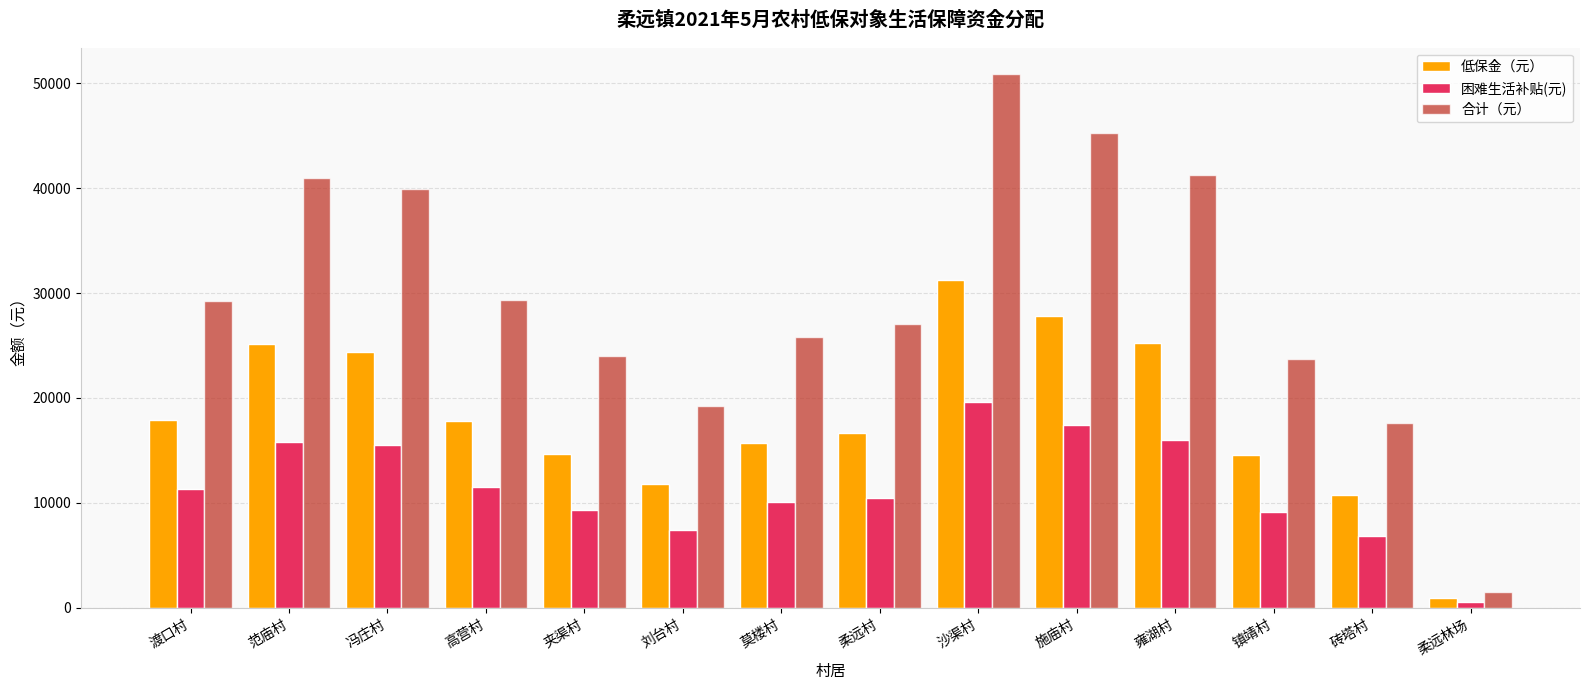

Which category has the lowest value in the 低保金（元） series?

柔远林场